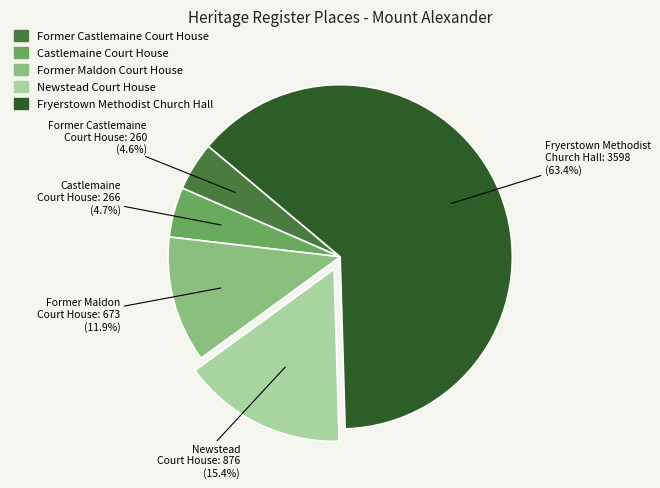

Does any single category account for the majority?

Yes